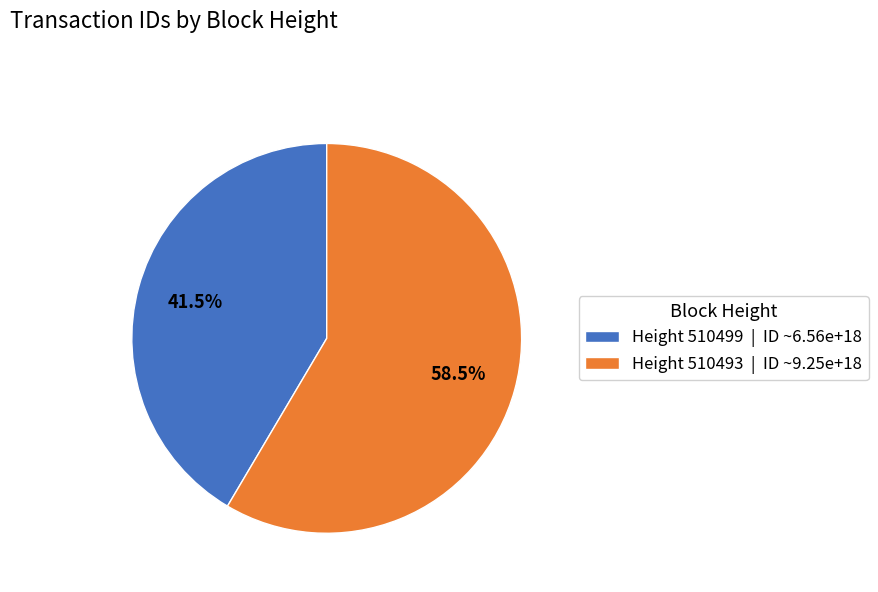

To the nearest percent, what is the average slice percentage?

50%